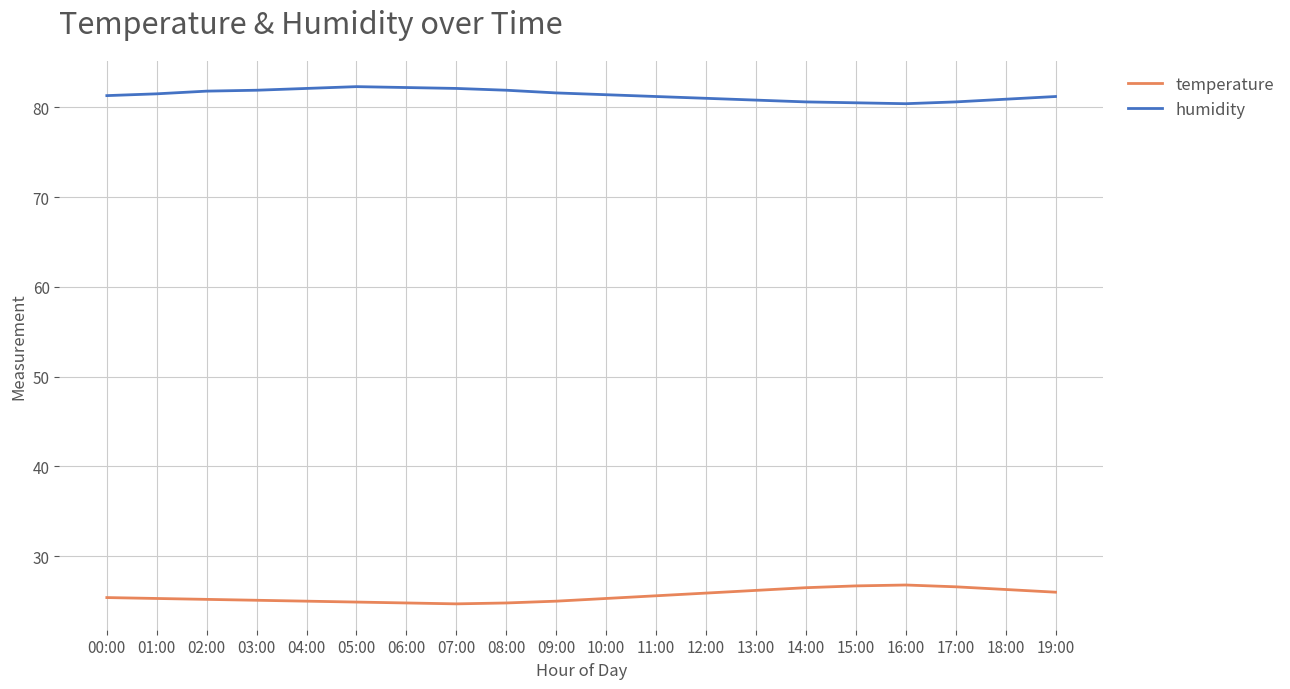

True or false: temperature and humidity cross at least once.

False